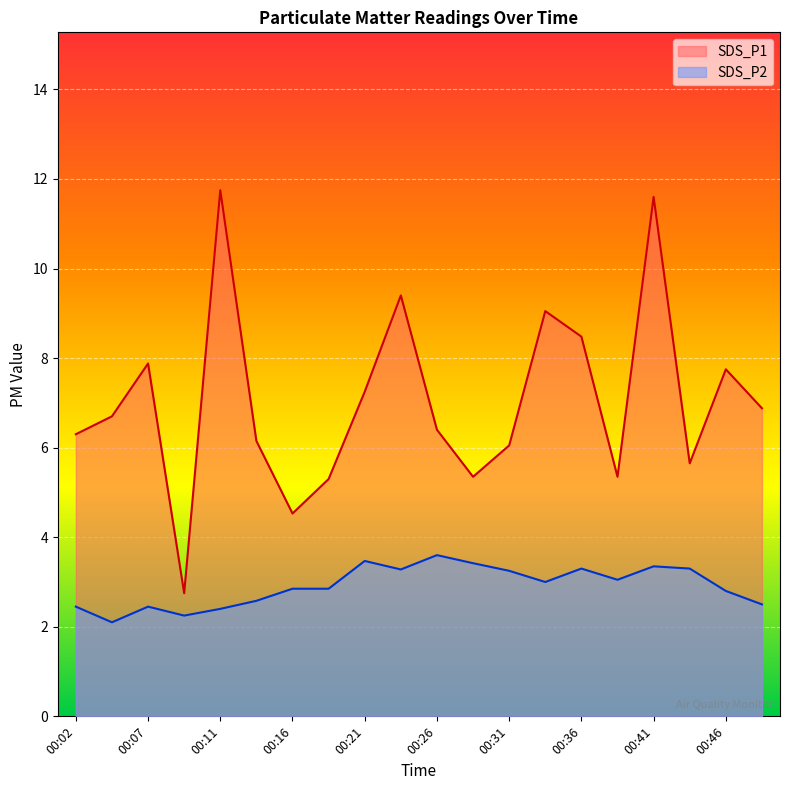

The value of SDS_P1 at 00:26 is 6.4. True or false?

True